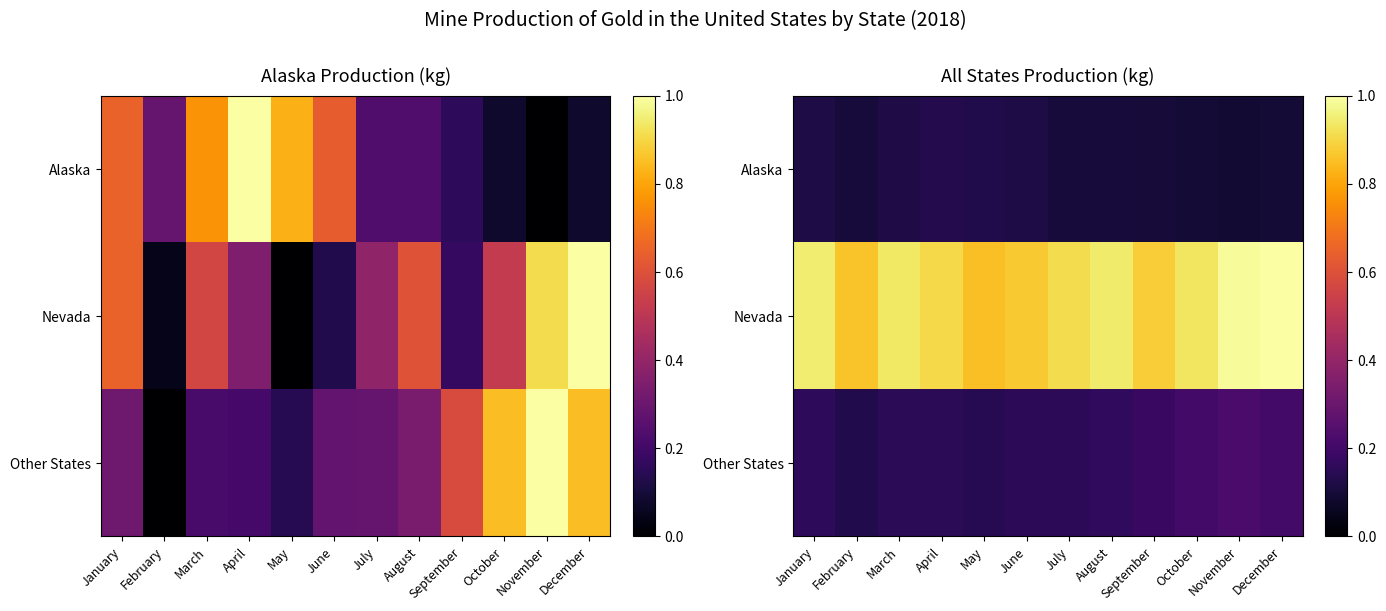

How many Other States values are between 0 and 1?

12